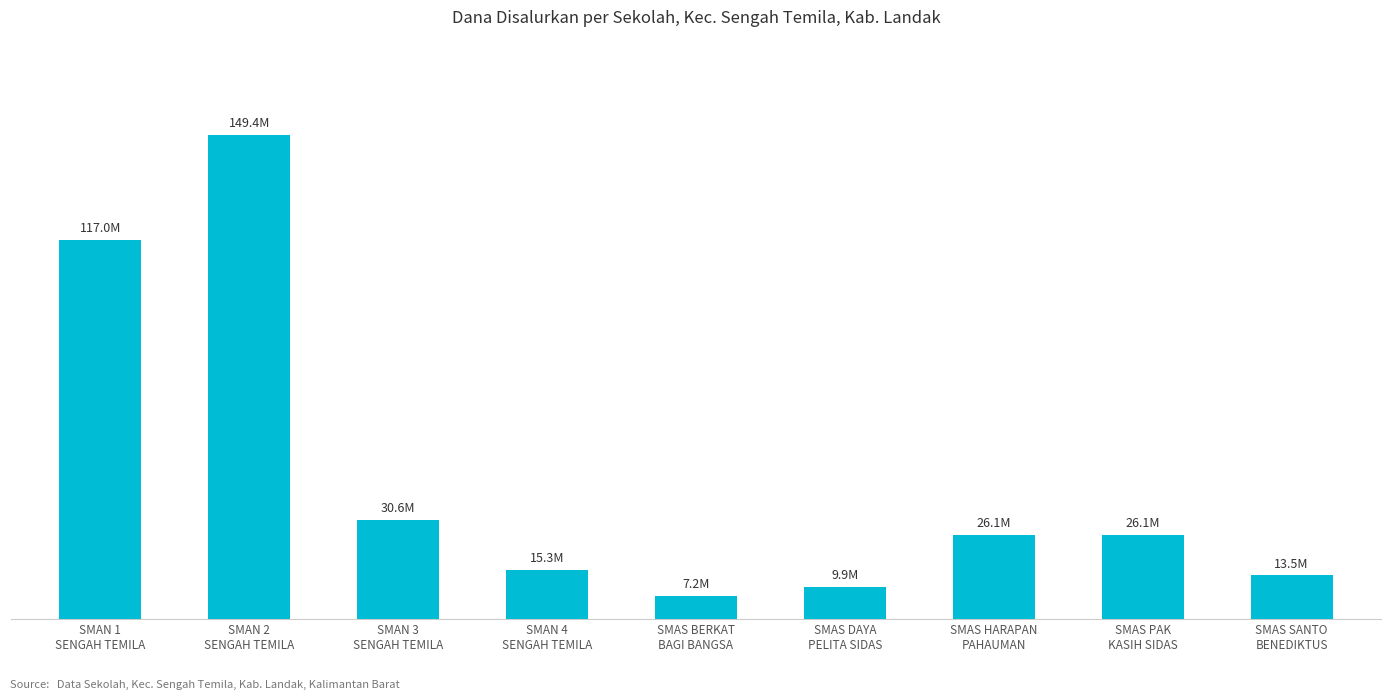

What is the change in value from SMAN 3
SENGAH TEMILA to SMAS PAK
KASIH SIDAS?

-4500000